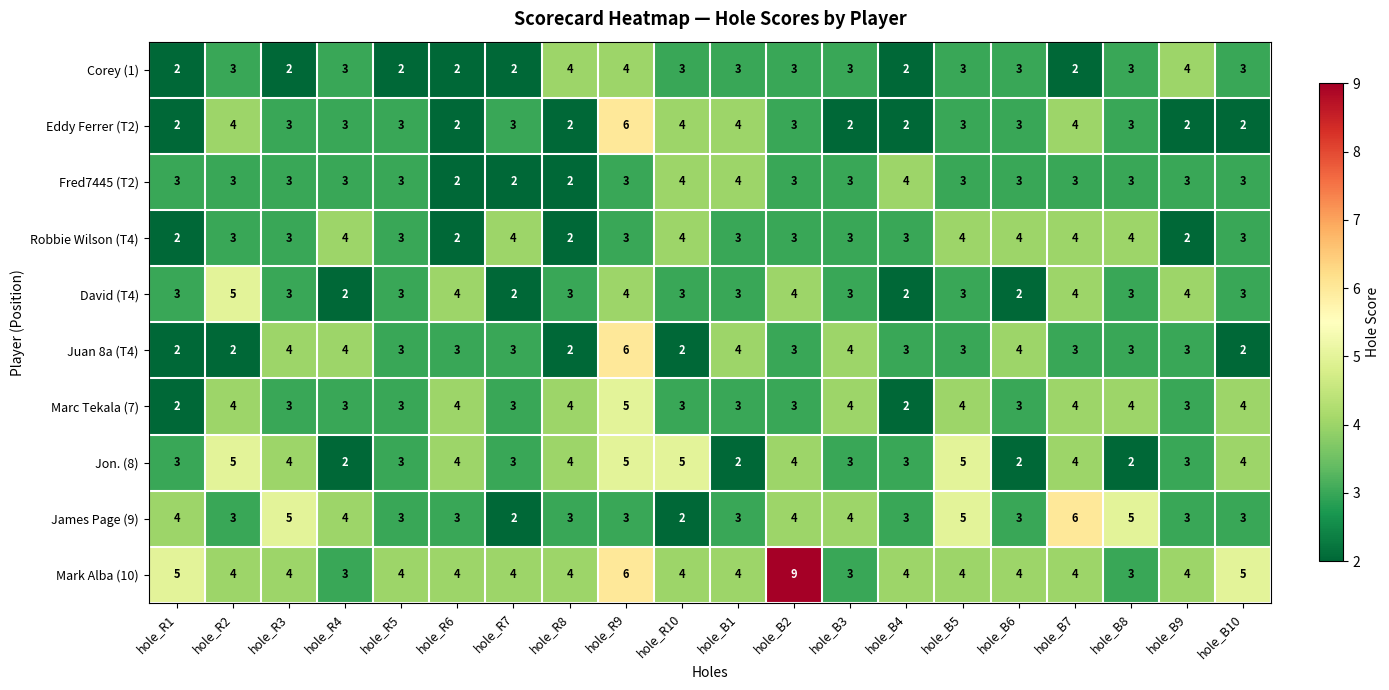

Which series has the widest spread of values?

Mark Alba (10)